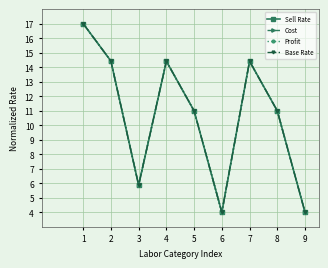

At which label does Cost reach its peak?

1